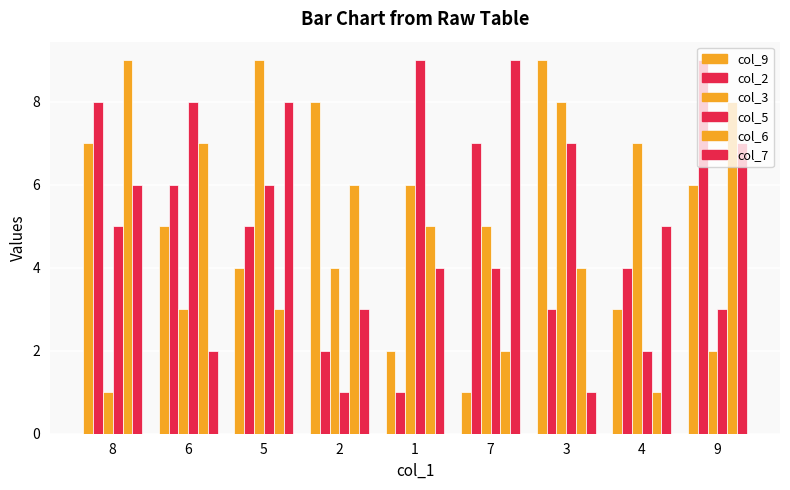

At how many categories does at least one series exceed 6?

9